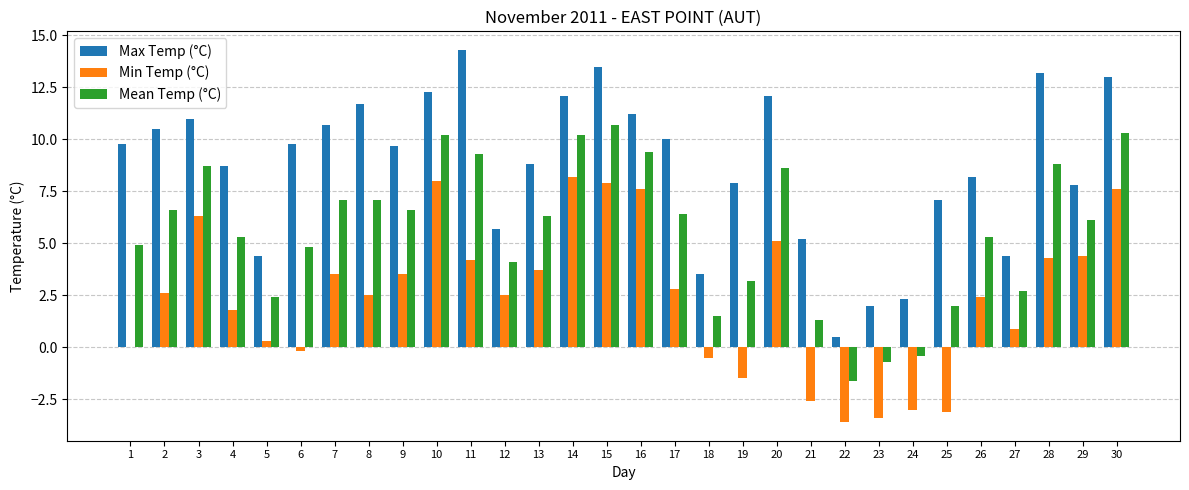

Reading left to right, extract all data points from this chart.

Max Temp (°C): 1=9.8	2=10.5	3=11.0	4=8.7	5=4.4	6=9.8	7=10.7	8=11.7	9=9.7	10=12.3	11=14.3	12=5.7	13=8.8	14=12.1	15=13.5	16=11.2	17=10.0	18=3.5	19=7.9	20=12.1	21=5.2	22=0.5	23=2.0	24=2.3	25=7.1	26=8.2	27=4.4	28=13.2	29=7.8	30=13.0
Min Temp (°C): 1=0.0	2=2.6	3=6.3	4=1.8	5=0.3	6=-0.2	7=3.5	8=2.5	9=3.5	10=8.0	11=4.2	12=2.5	13=3.7	14=8.2	15=7.9	16=7.6	17=2.8	18=-0.5	19=-1.5	20=5.1	21=-2.6	22=-3.6	23=-3.4	24=-3.0	25=-3.1	26=2.4	27=0.9	28=4.3	29=4.4	30=7.6
Mean Temp (°C): 1=4.9	2=6.6	3=8.7	4=5.3	5=2.4	6=4.8	7=7.1	8=7.1	9=6.6	10=10.2	11=9.3	12=4.1	13=6.3	14=10.2	15=10.7	16=9.4	17=6.4	18=1.5	19=3.2	20=8.6	21=1.3	22=-1.6	23=-0.7	24=-0.4	25=2.0	26=5.3	27=2.7	28=8.8	29=6.1	30=10.3